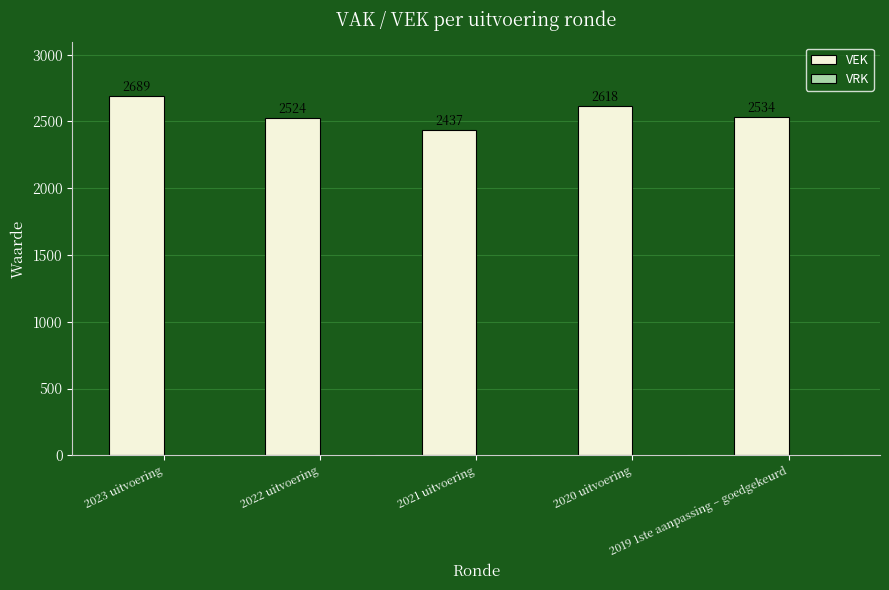

What is the maximum value shown in the chart?

2689